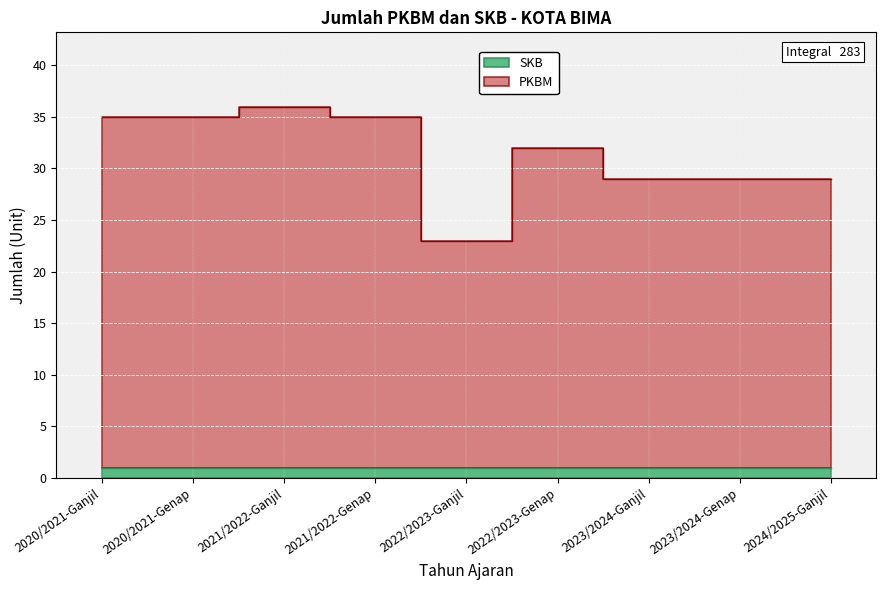

What is the smallest value displayed?

23